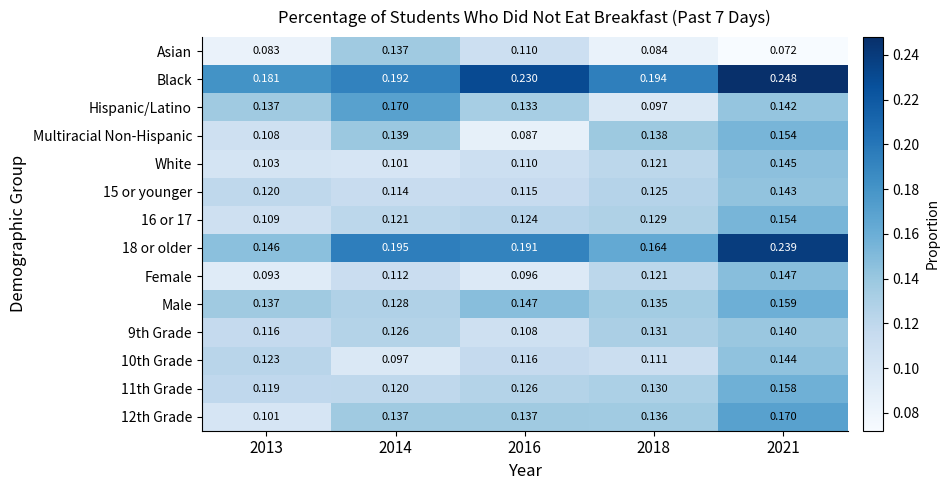

Which series has the largest total across all categories?

Black